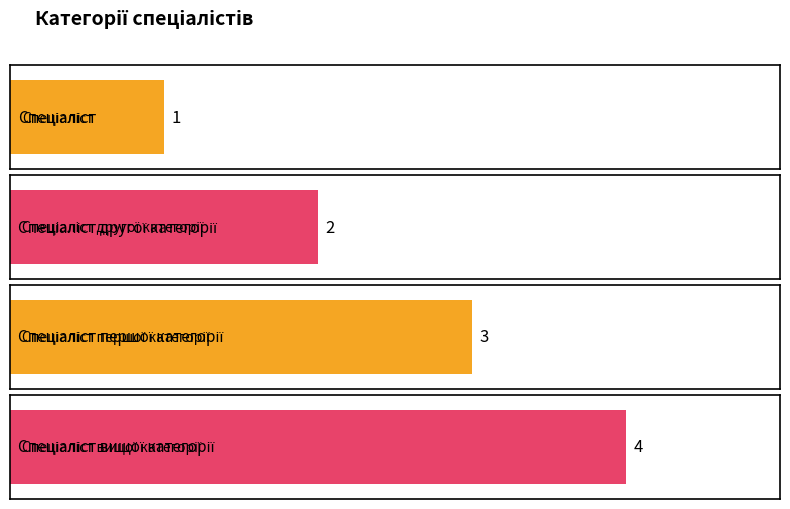

What is the sum of all values?

10